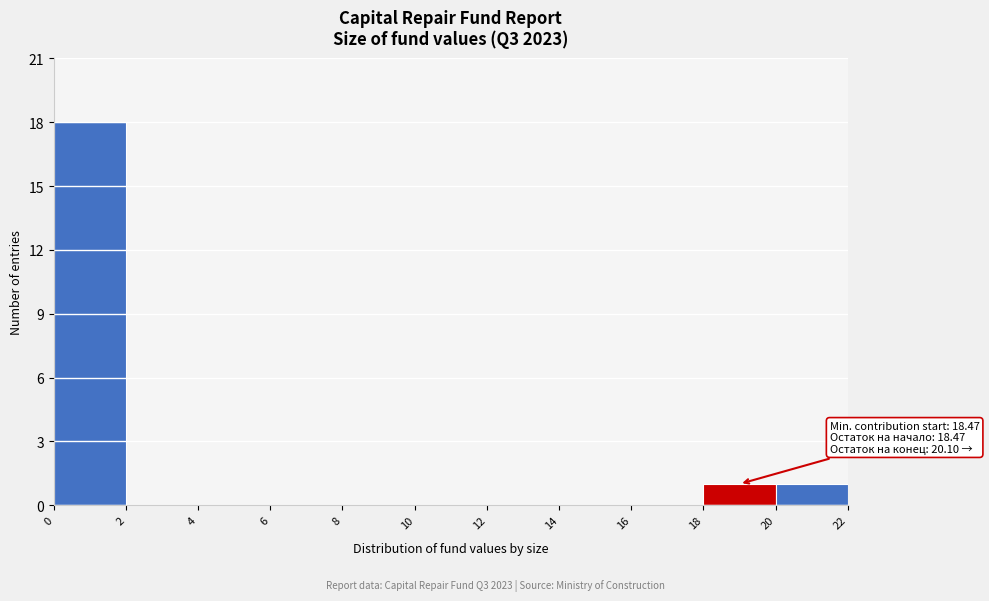

Which range on the x-axis has the tallest bar?

0 to 2